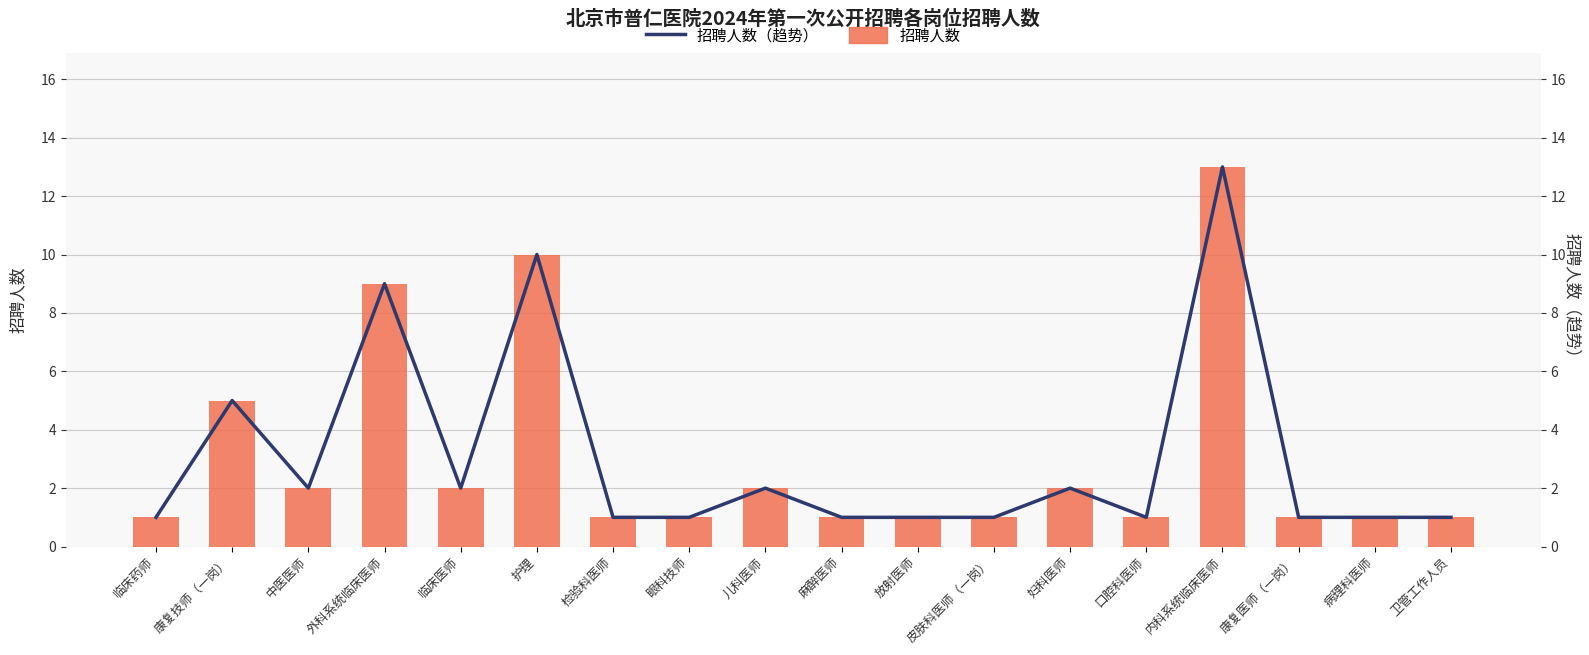

True or false: 招聘人数（趋势） has a value of 5 at 康复技师（一岗）.

True